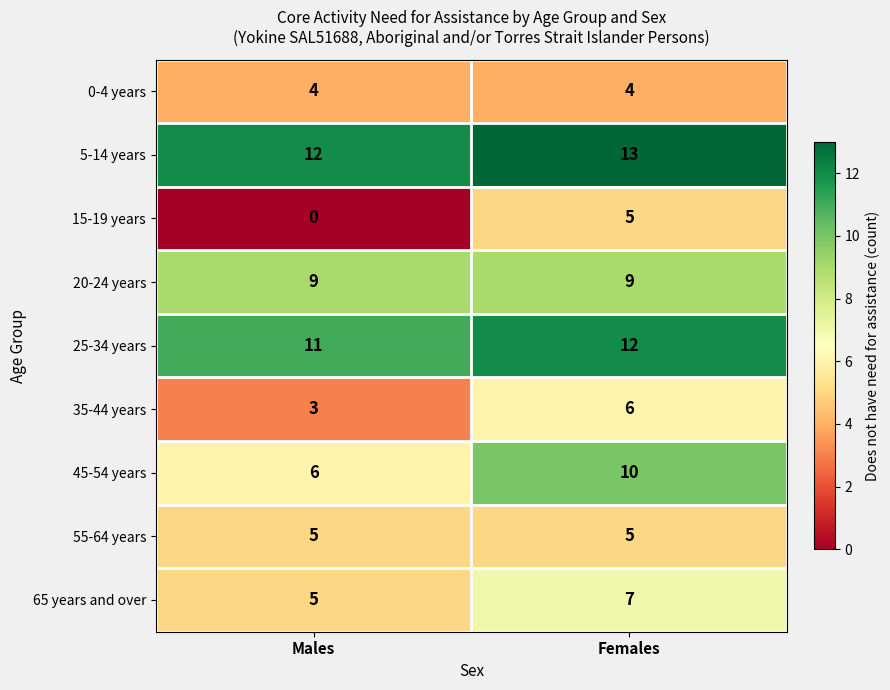

Which category has the highest value across all series?

Females